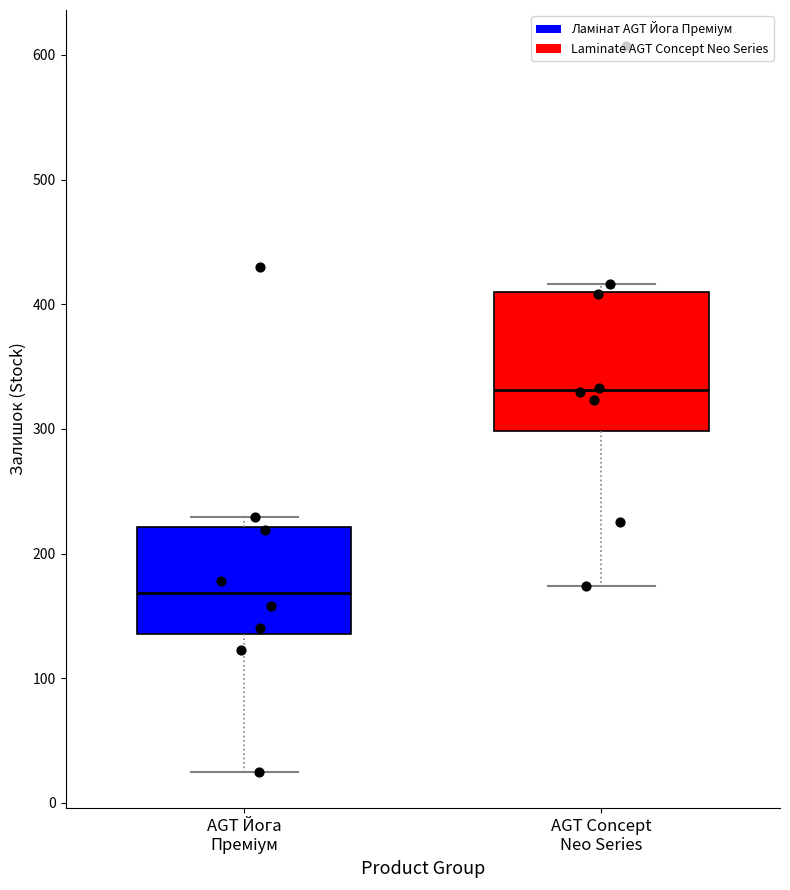

Where does the lower whisker of the box for AGT Concept Neo Series end on the y-axis? The values are not printed on the chart, so give them approximately, as read against the axis.

170